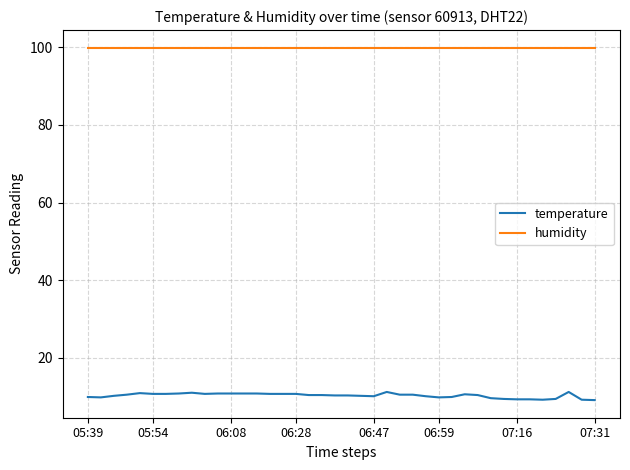

True or false: temperature and humidity intersect in this chart.

False